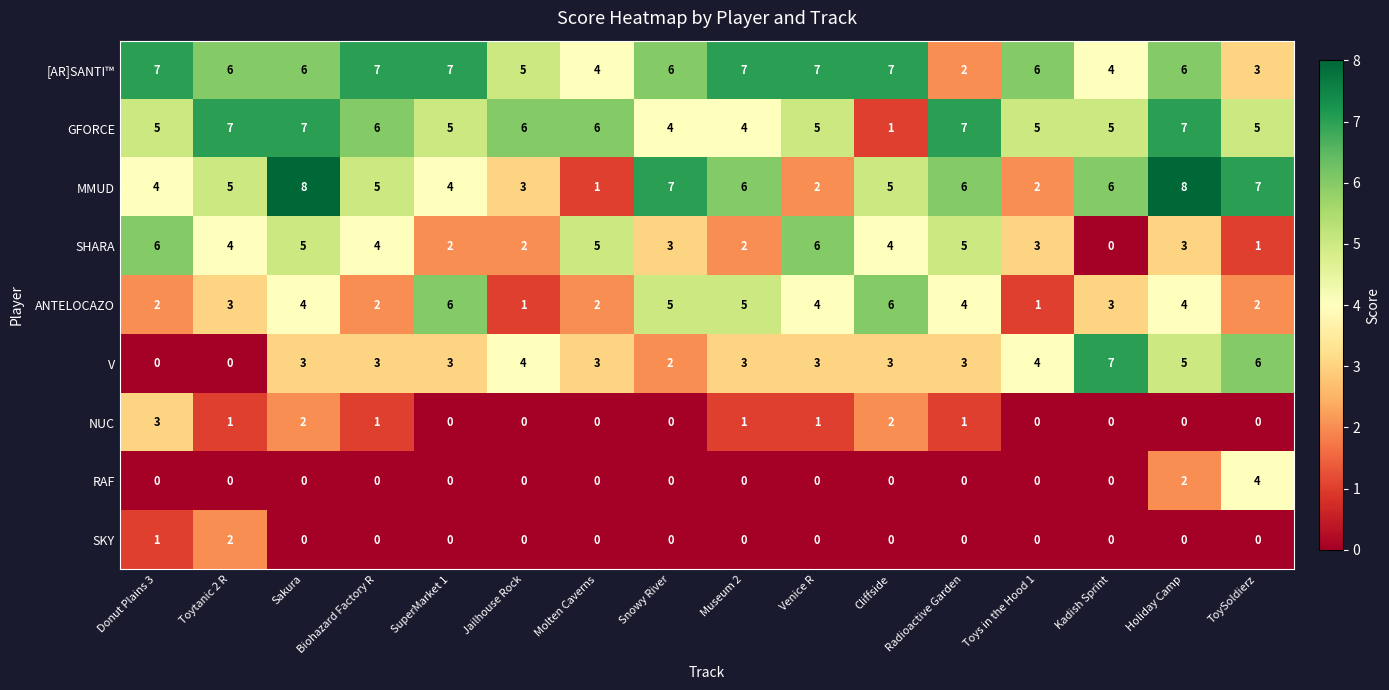

Where does the SHARA series first go above 4?

Donut Plains 3